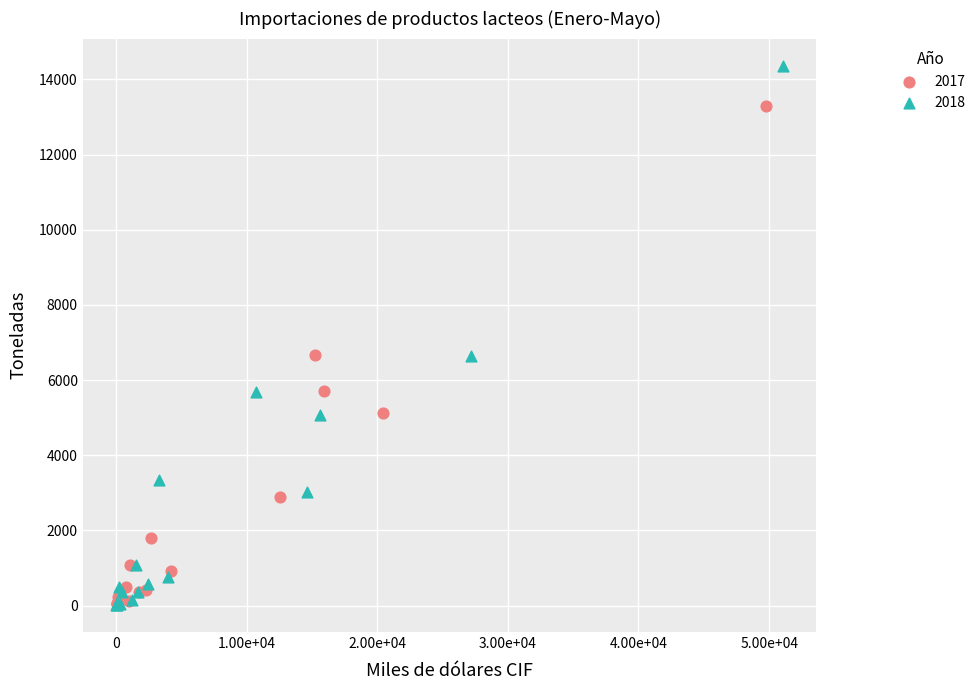

Which series has the largest Y range (max minus min)?

2018